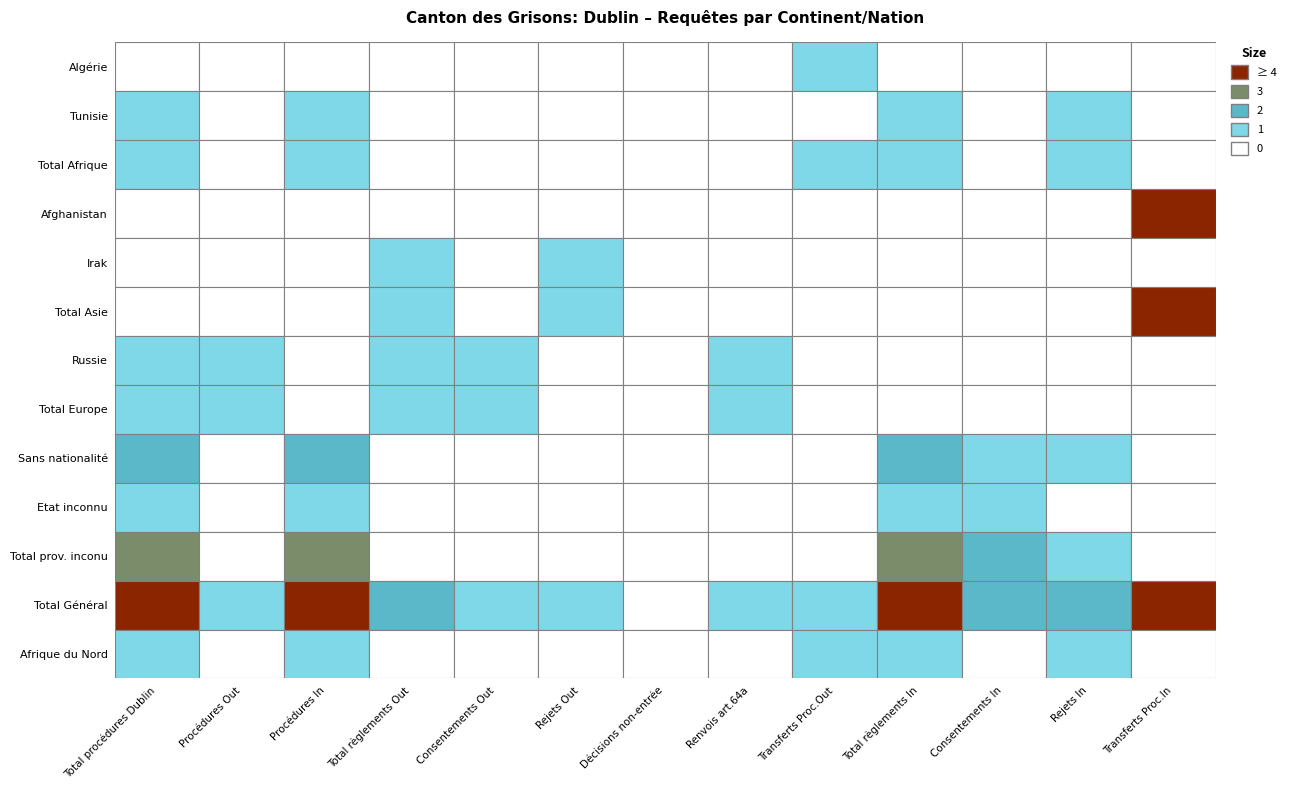

Is it true that Total Général equals 7 at 9?

False